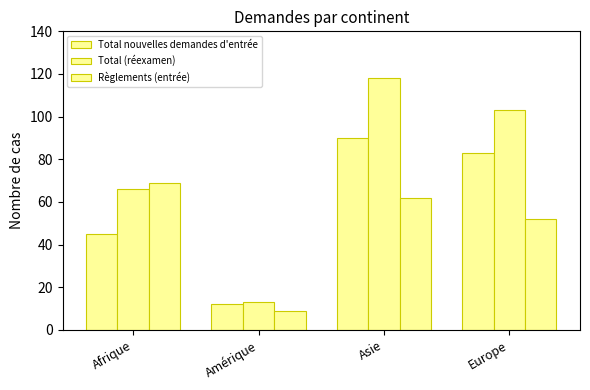

Count the number of data series in this chart.

3